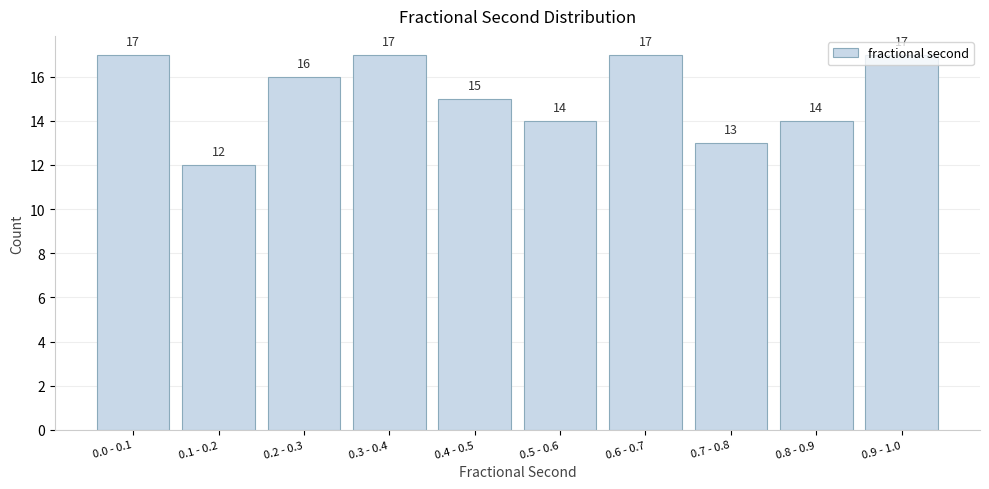

What is the ratio of the value at 0.8 - 0.9 to the value at 0.4 - 0.5?

0.9